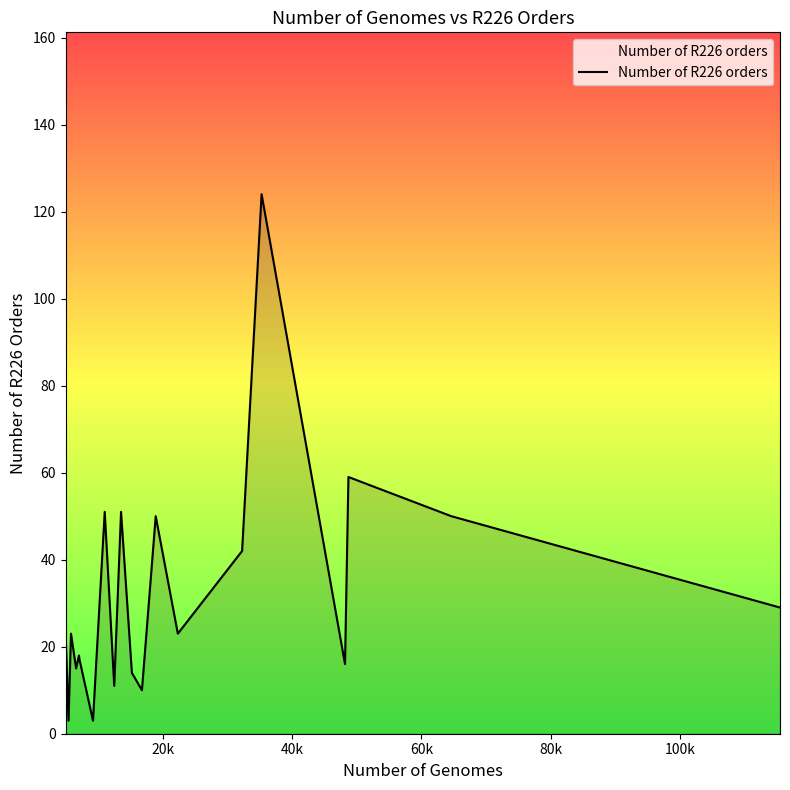

What is the maximum value shown in the chart?

124